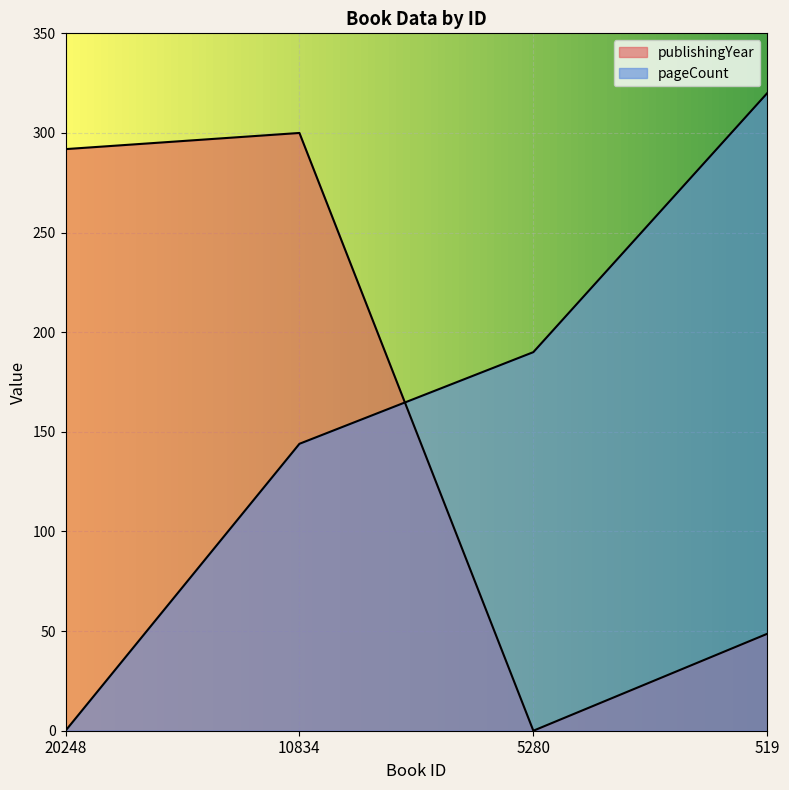

True or false: publishingYear and pageCount intersect in this chart.

True